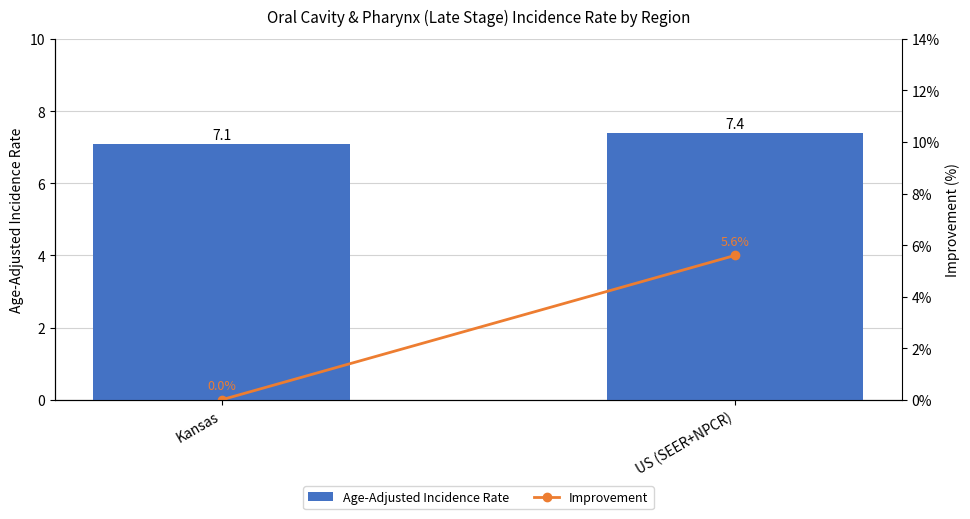

What are all the series names shown in the legend?

Age-Adjusted Incidence Rate, Improvement